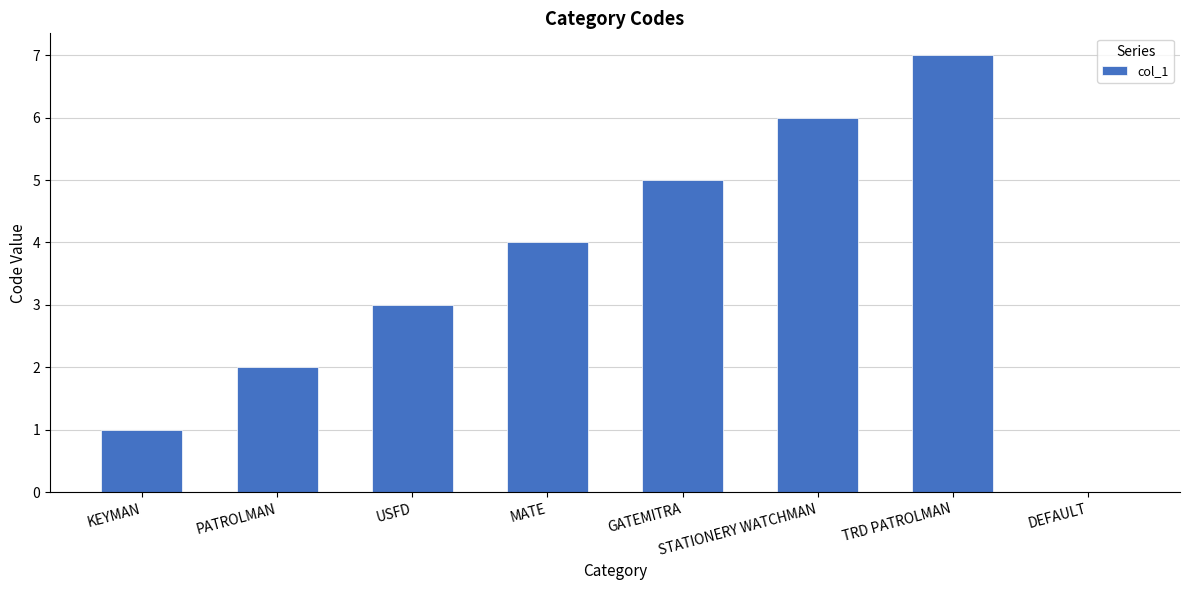

What value does the data have at USFD?

3